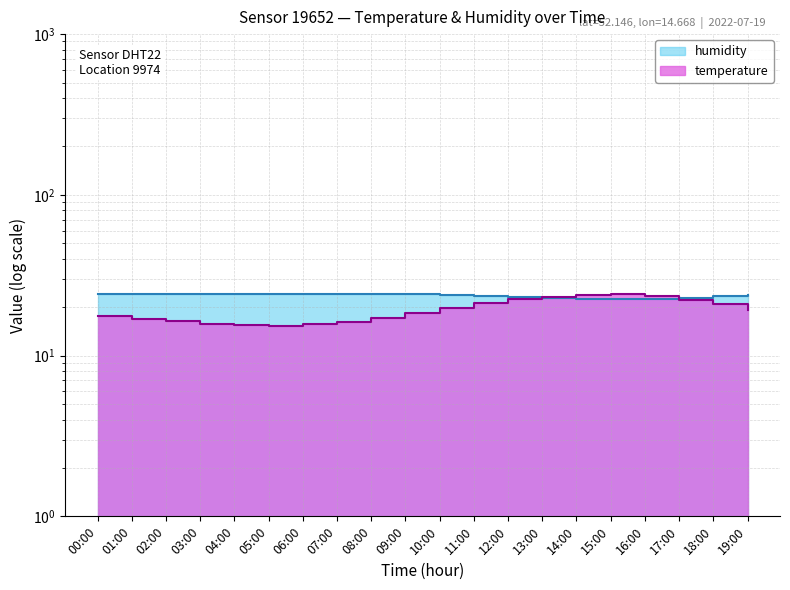

At which category does the chart reach its minimum across all series?

05:00